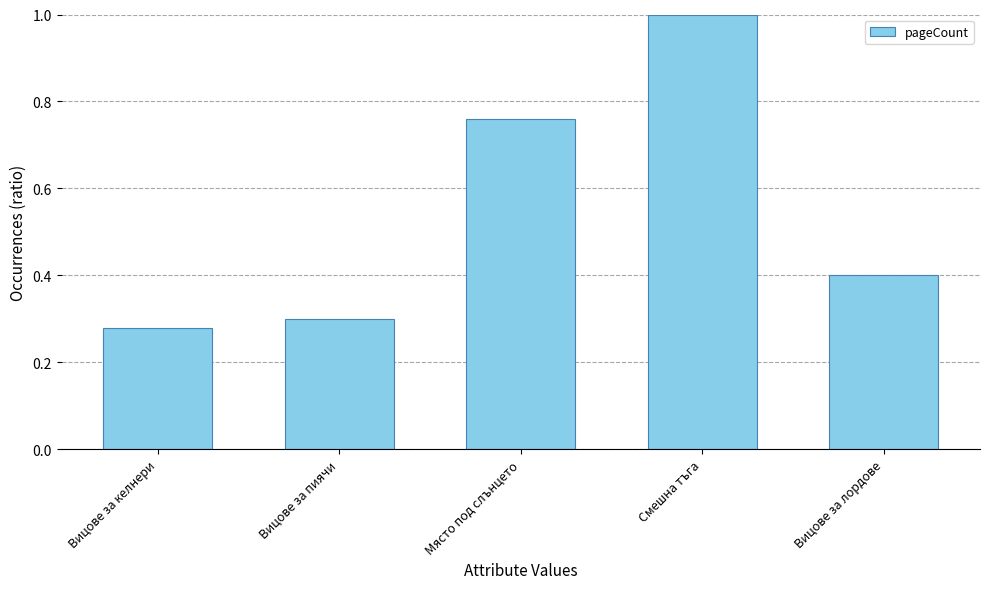

What position from the left is Вицове за пиячи?

2